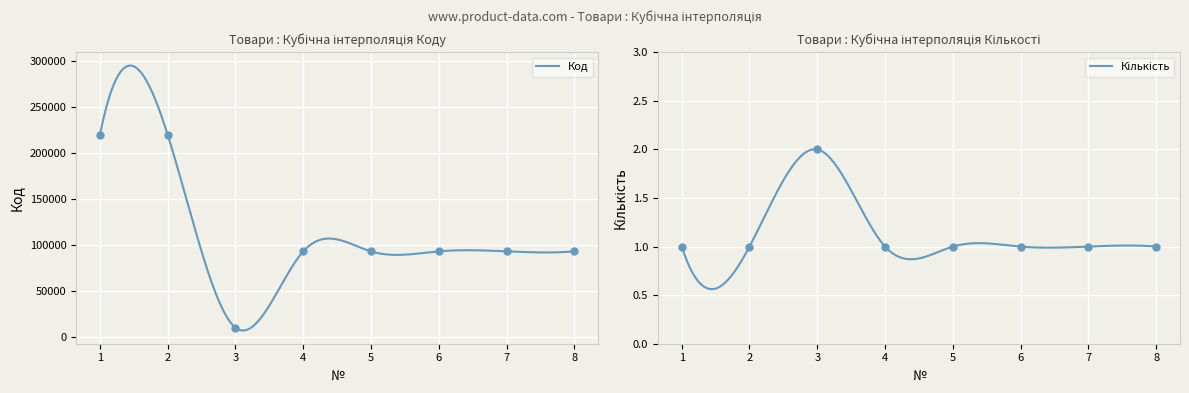

What is the total value across all series at 6?

93221